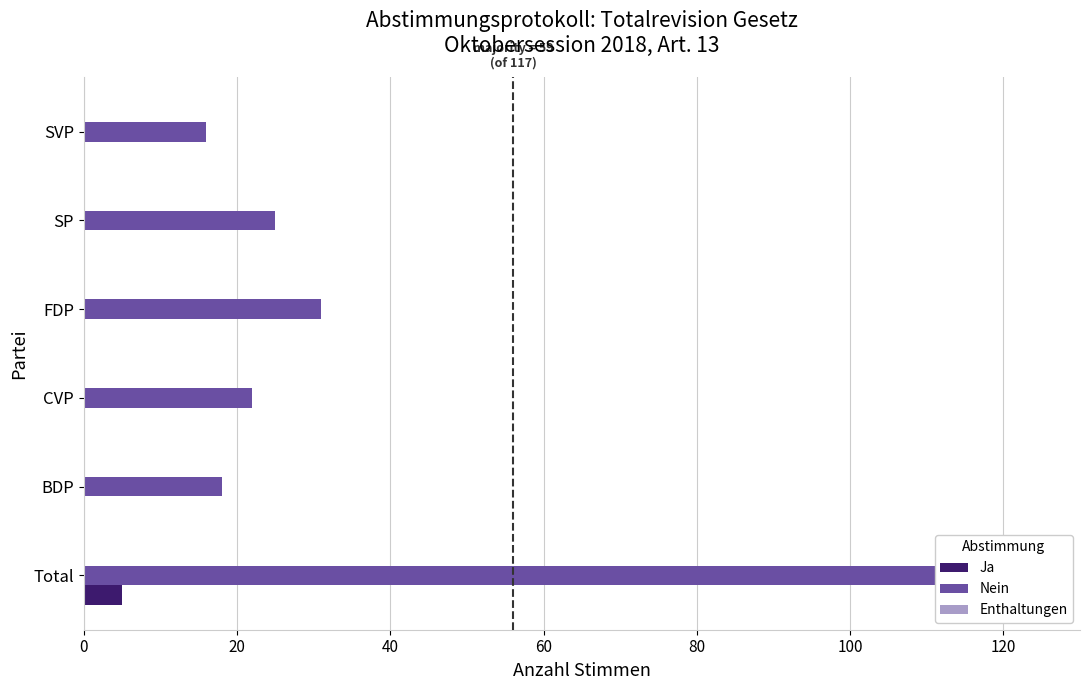

True or false: Enthaltungen has a value of 0.1 at 20.

False